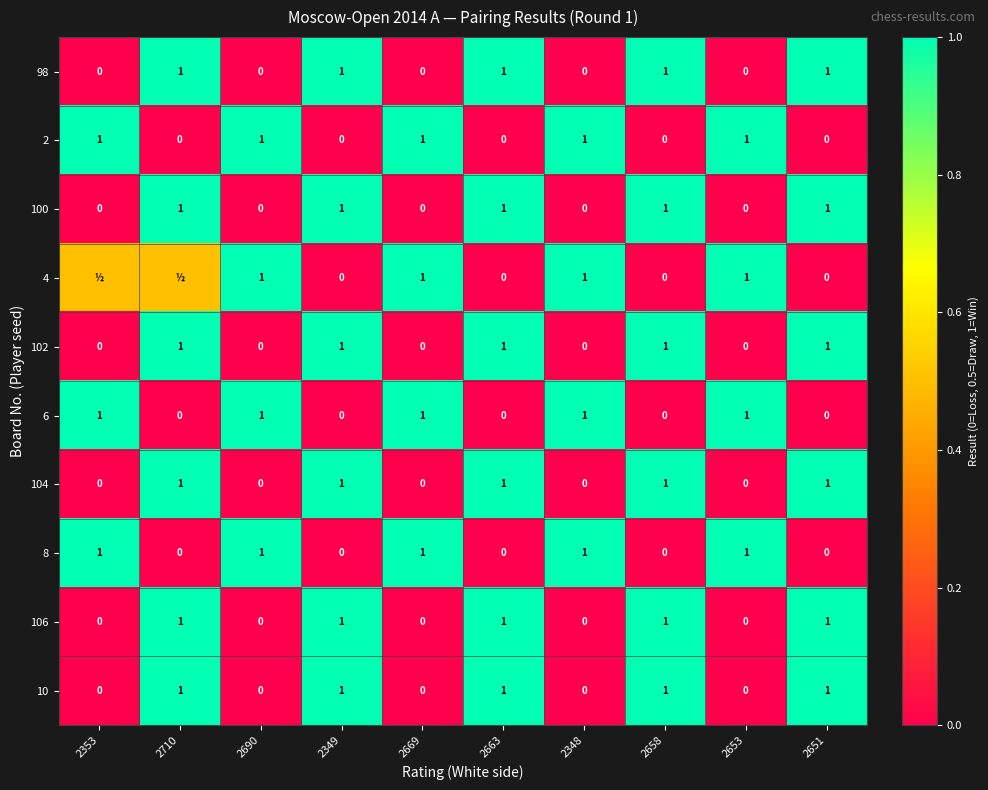

What is the difference between the highest and lowest values at 2669?

1.0